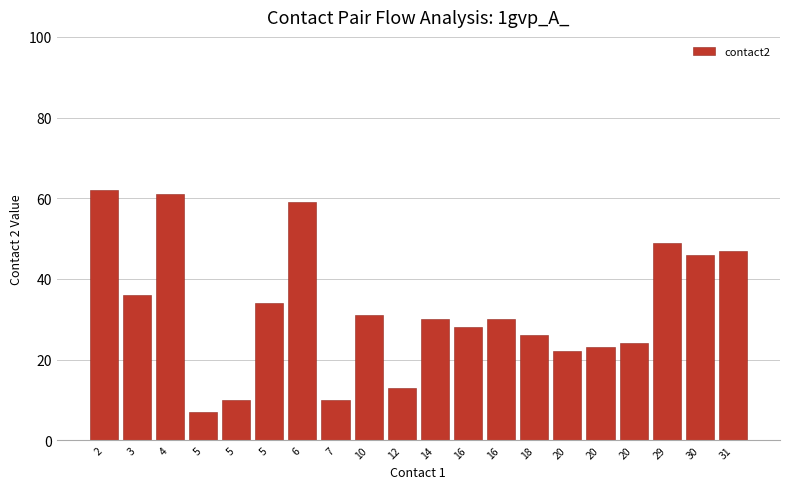

Are the bars horizontal?

No